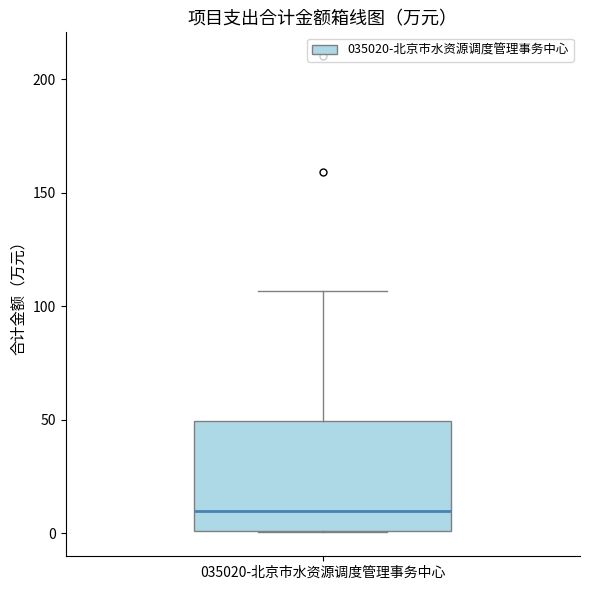

Transcribe this box plot: give where the median line is, the range the box spans, and where the two whiskers end, as read against the y-axis. The values are not printed on the chart, so give them approximately, as read against the axis.

median 10, box 0 to 50, whiskers 0 to 105